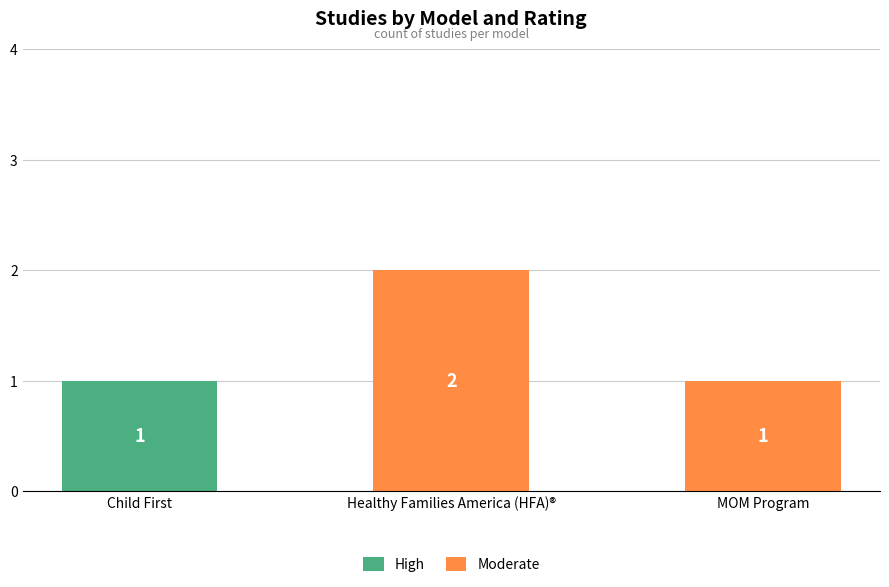

At which label does High reach its peak?

Child First